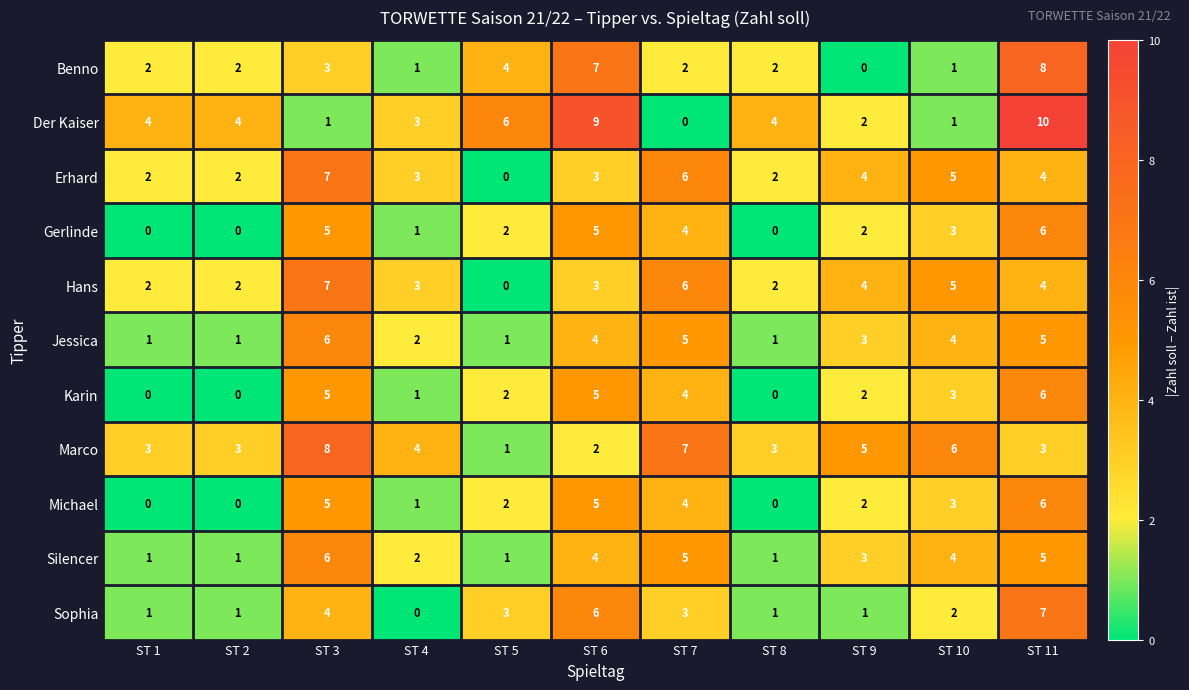

The Silencer series shows 6 at ST 3. True or false?

True